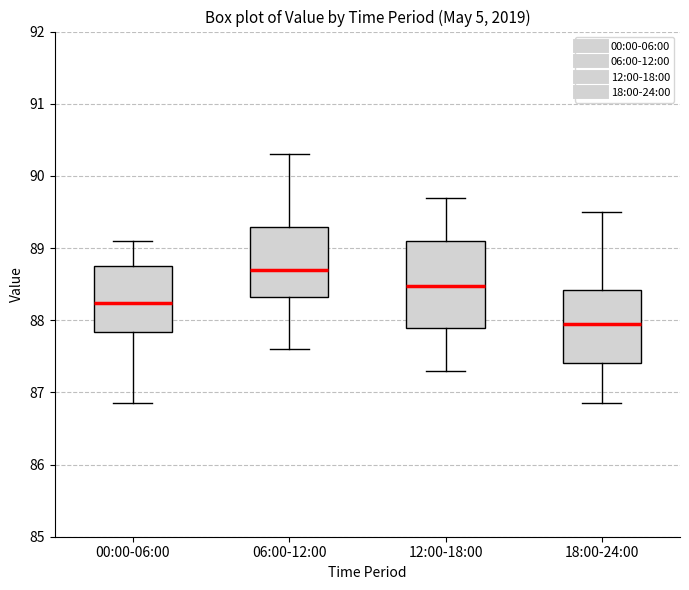

Reading left to right, transcribe this box plot: for each box, give where its median line is, the range the box spans, and where its two whiskers end, as read against the y-axis. The values are not printed on the chart, so give them approximately, as read against the axis.

00:00-06:00: median 88.2, box 87.8 to 88.8, whiskers 86.9 to 89.1
06:00-12:00: median 88.7, box 88.3 to 89.3, whiskers 87.6 to 90.3
12:00-18:00: median 88.5, box 87.9 to 89.1, whiskers 87.3 to 89.7
18:00-24:00: median 88.0, box 87.4 to 88.4, whiskers 86.9 to 89.5